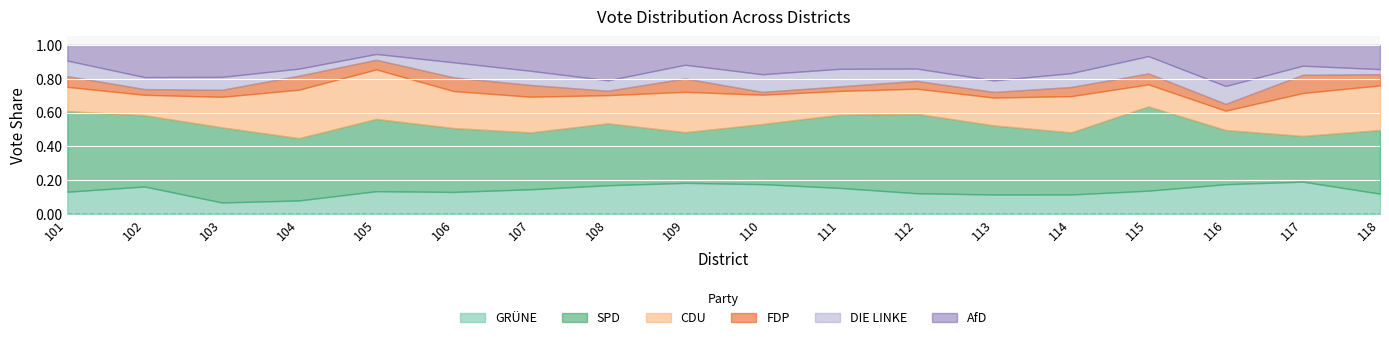

Which label corresponds to the smallest value in the chart?

110